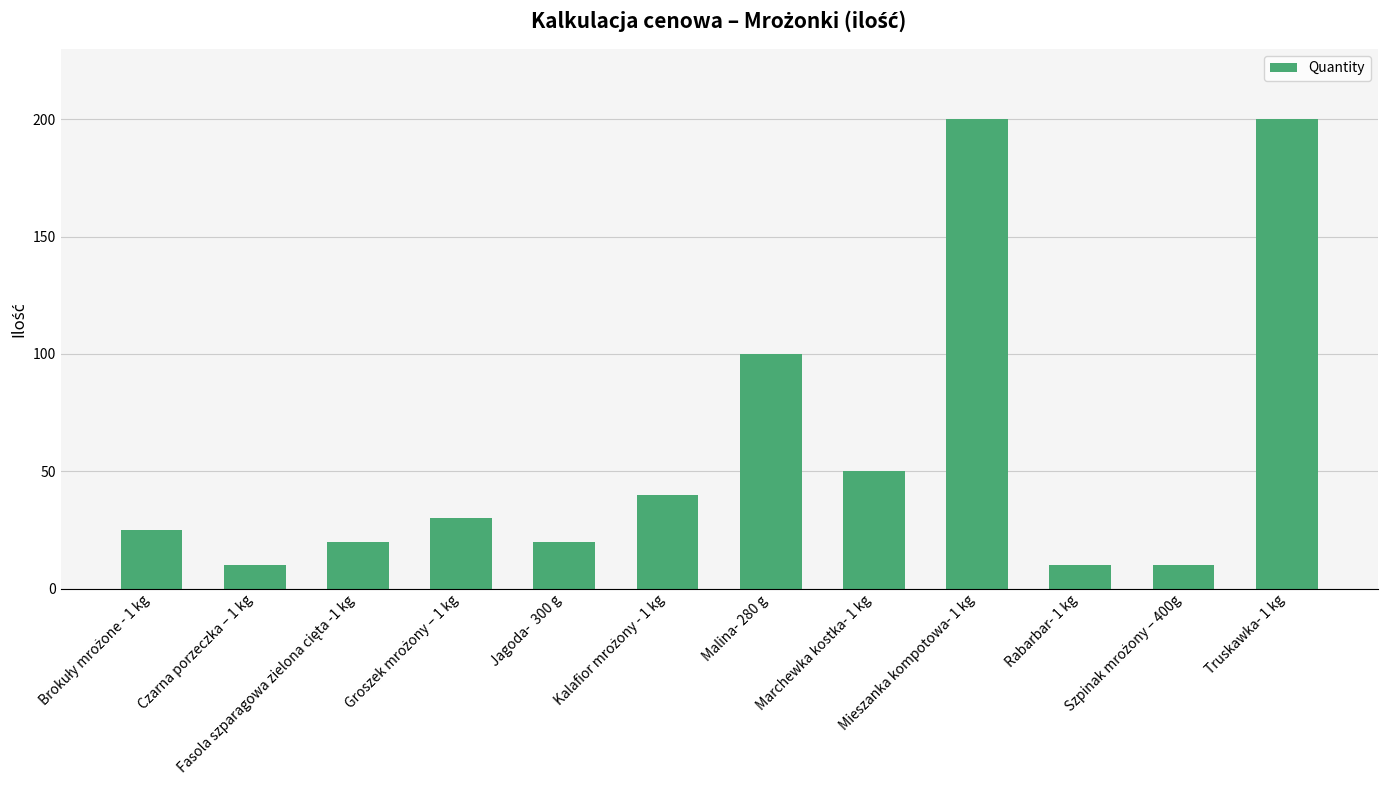

At which label is the value closest to 105?

Malina- 280 g